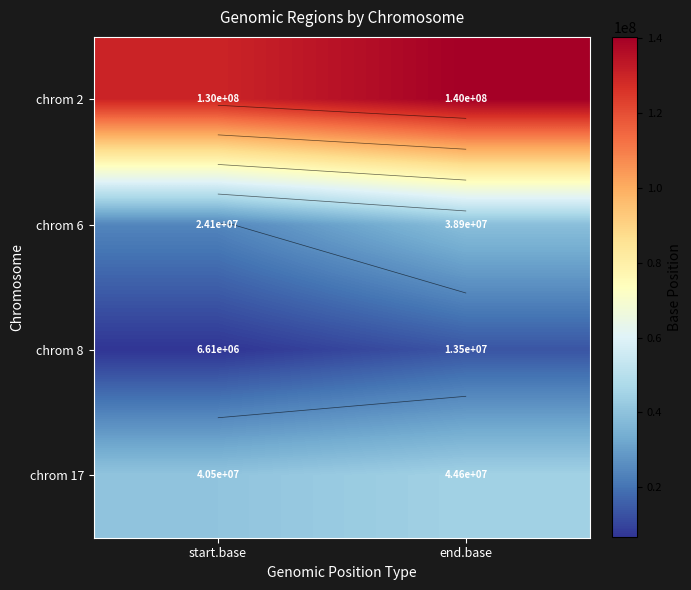

At how many categories does at least one series exceed 122177733?

2